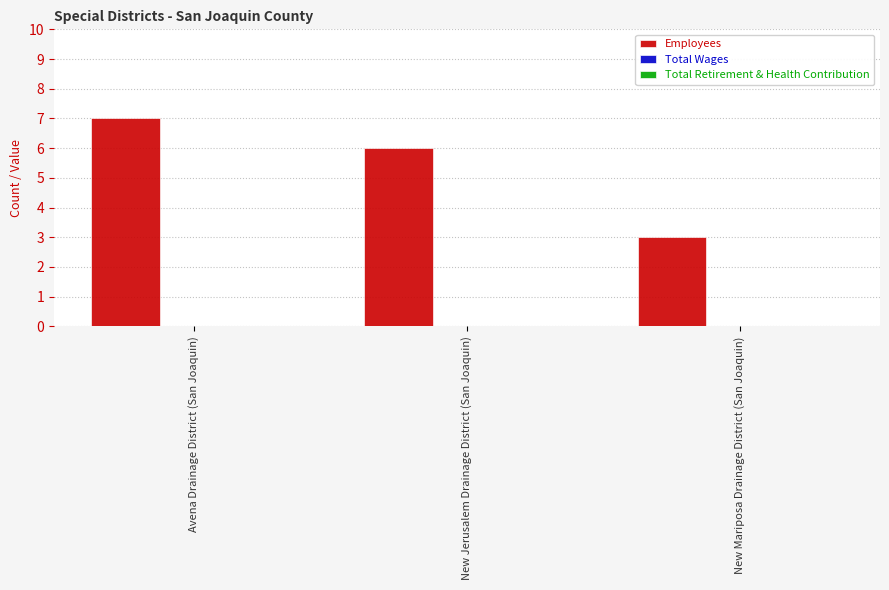

What is the change in value from Avena Drainage District (San Joaquin) to New Mariposa Drainage District (San Joaquin)?

-4